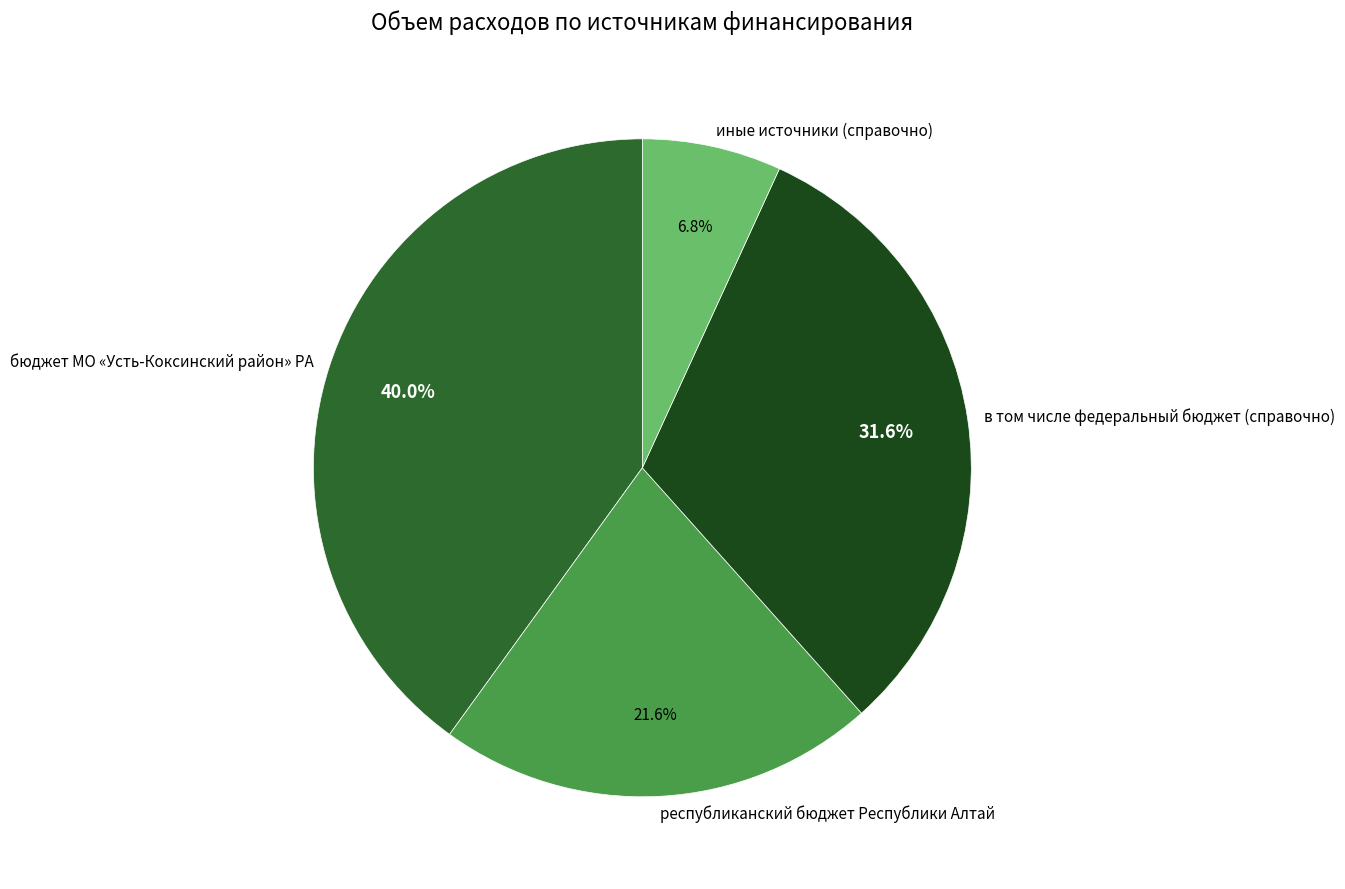

Is it true that в том числе федеральный бюджет (справочно) is 32% of the pie?

True